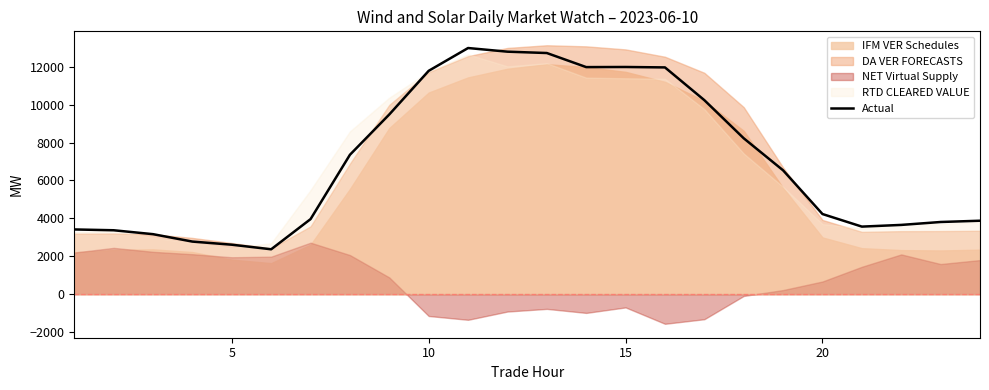

Reading left to right, transcribe all the data shown in this chart.

3415.1	3372.5	3165.8	2774.3	2609.8	2368.0	3961.0	7357.8	9487.6	11790.0	12993.4	12800.7	12729.3	11986.1	11991.9	11969.9	10241.6	8228.4	6535.6	4229.0	3565.0	3654.4	3808.4	3876.0